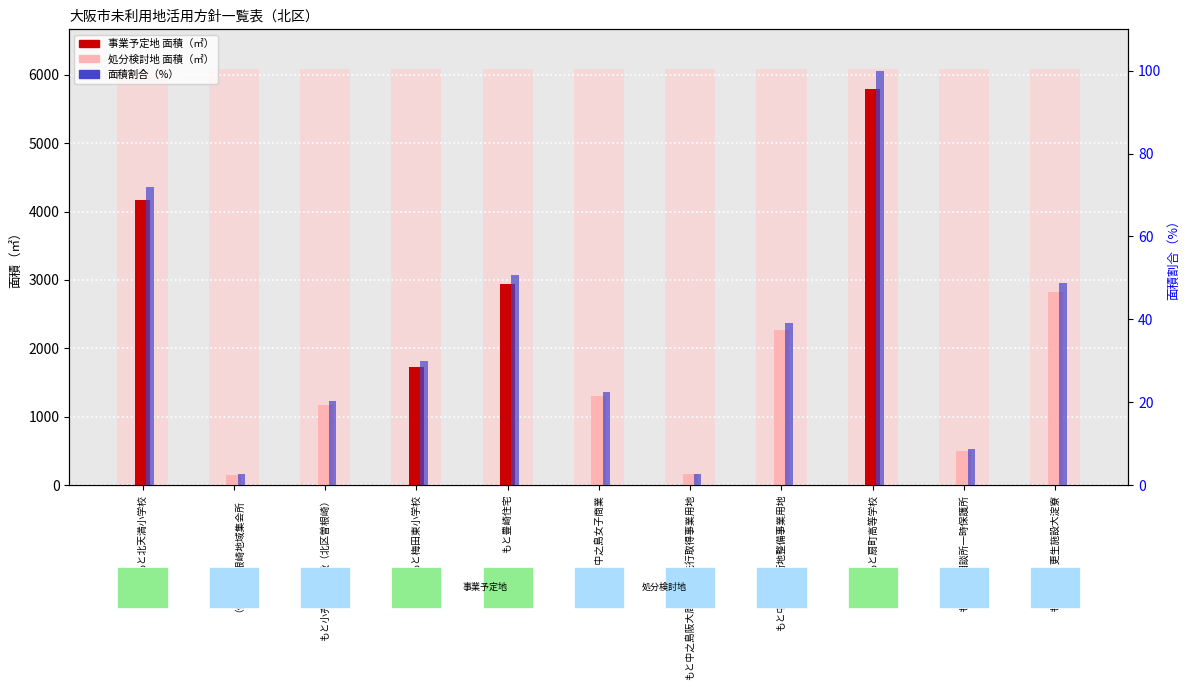

At which label does 面積割合（%） first exceed 29?

もと北天満小学校